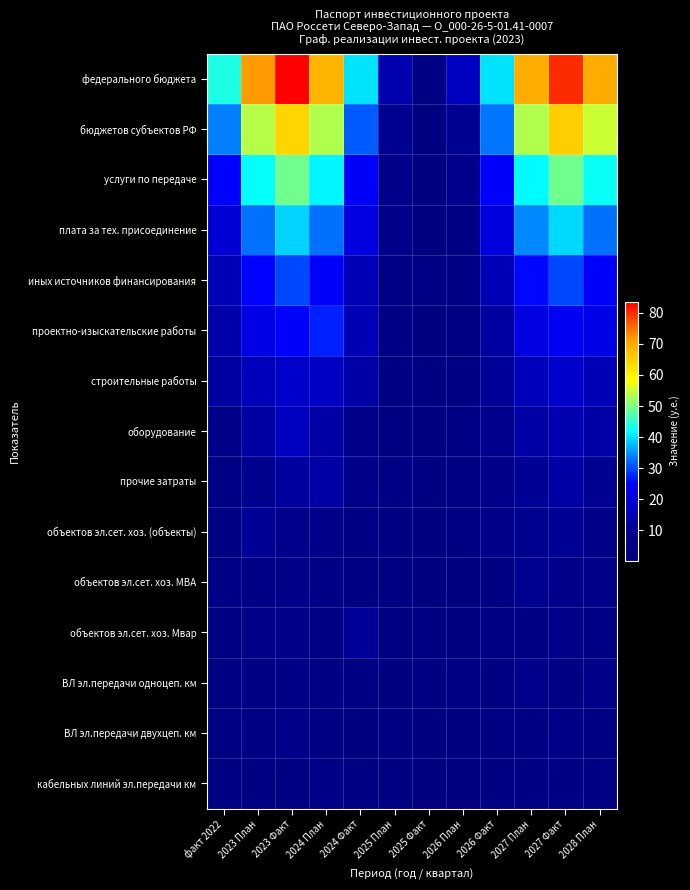

Reading left to right, list all the values displayed in this chart.

федерального бюджета: факт 2022=43.6	2023 План=71.8	2023 Факт=83.6	2024 План=68.7	2024 Факт=40.1	2025 План=13.9	2025 Факт=2.1	2026 План=16.4	2026 Факт=40.1	2027 План=69.9	2027 Факт=80.1	2028 План=69.9
бюджетов субъектов РФ: факт 2022=33.7	2023 План=53.8	2023 Факт=64.2	2024 План=53.4	2024 Факт=31.3	2025 План=9.6	2025 Факт=1.4	2026 План=9.7	2026 Факт=33.0	2027 План=53.5	2027 Факт=65.1	2028 План=55.0
услуги по передаче: факт 2022=25.2	2023 План=42.0	2023 Факт=49.2	2024 План=41.5	2024 Факт=24.5	2025 План=8.1	2025 Факт=0.6	2026 План=9.0	2026 Факт=25.3	2027 План=41.8	2027 Факт=49.2	2028 План=42.4
плата за тех. присоединение: факт 2022=19.4	2023 План=32.7	2023 Факт=39.1	2024 План=32.7	2024 Факт=20.9	2025 План=7.6	2025 Факт=1.6	2026 План=5.6	2026 Факт=20.6	2027 План=34.3	2027 Факт=39.5	2028 План=32.7
иных источников финансирования: факт 2022=15.2	2023 План=25.4	2023 Факт=30.0	2024 План=25.2	2024 Факт=15.0	2025 План=6.3	2025 Факт=6.0	2026 План=5.2	2026 Факт=15.1	2027 План=25.7	2027 Факт=30.0	2028 План=25.3
проектно-изыскательские работы: факт 2022=13.1	2023 План=21.6	2023 Факт=25.2	2024 План=27.5	2024 Факт=14.6	2025 План=5.8	2025 Факт=1.6	2026 План=4.2	2026 Факт=11.5	2027 План=21.0	2027 Факт=23.9	2028 План=21.8
строительные работы: факт 2022=12.0	2023 План=15.7	2023 Факт=17.9	2024 План=16.6	2024 Факт=12.8	2025 План=3.8	2025 Факт=3.2	2026 План=3.7	2026 Факт=10.9	2027 План=15.7	2027 Факт=18.1	2028 План=15.5
оборудование: факт 2022=7.1	2023 План=11.9	2023 Факт=16.5	2024 План=12.5	2024 Факт=7.5	2025 План=3.4	2025 Факт=0.3	2026 План=4.9	2026 Факт=8.9	2027 План=12.4	2027 Факт=14.2	2028 План=12.7
прочие затраты: факт 2022=5.9	2023 План=9.4	2023 Факт=11.6	2024 План=12.6	2024 Факт=6.9	2025 План=6.2	2025 Факт=3.1	2026 План=3.3	2026 Факт=8.2	2027 План=10.3	2027 Факт=12.4	2028 План=9.8
объектов эл.сет. хоз. (объекты): факт 2022=4.5	2023 План=10.4	2023 Факт=8.6	2024 План=7.5	2024 Факт=4.7	2025 План=2.7	2025 Факт=0.6	2026 План=2.3	2026 Факт=7.5	2027 План=9.5	2027 Факт=10.2	2028 План=7.5
объектов эл.сет. хоз. МВА: факт 2022=5.1	2023 План=6.3	2023 Факт=6.8	2024 План=6.2	2024 Факт=3.4	2025 План=2.3	2025 Факт=1.5	2026 План=1.4	2026 Факт=3.4	2027 План=9.7	2027 Факт=7.8	2028 План=7.8
объектов эл.сет. хоз. Мвар: факт 2022=3.1	2023 План=6.9	2023 Факт=7.6	2024 План=4.5	2024 Факт=10.7	2025 План=1.8	2025 Факт=2.1	2026 План=1.1	2026 Факт=4.0	2027 План=4.8	2027 Факт=7.5	2028 План=5.1
ВЛ эл.передачи одноцеп. км: факт 2022=3.2	2023 План=4.2	2023 Факт=5.1	2024 План=4.1	2024 Факт=2.9	2025 План=0.6	2025 Факт=2.4	2026 План=4.3	2026 Факт=2.9	2027 План=8.5	2027 Факт=4.2	2028 План=7.6
ВЛ эл.передачи двухцеп. км: факт 2022=2.1	2023 План=3.7	2023 Факт=6.8	2024 План=2.8	2024 Факт=1.8	2025 План=2.5	2025 Факт=1.5	2026 План=0.9	2026 Факт=2.2	2027 План=3.8	2027 Факт=6.0	2028 План=3.2
кабельных линий эл.передачи км: факт 2022=2.4	2023 План=2.6	2023 Факт=2.9	2024 План=5.3	2024 Факт=2.0	2025 План=2.4	2025 Факт=0.5	2026 План=0.6	2026 Факт=2.9	2027 План=4.2	2027 Факт=3.8	2028 План=3.8